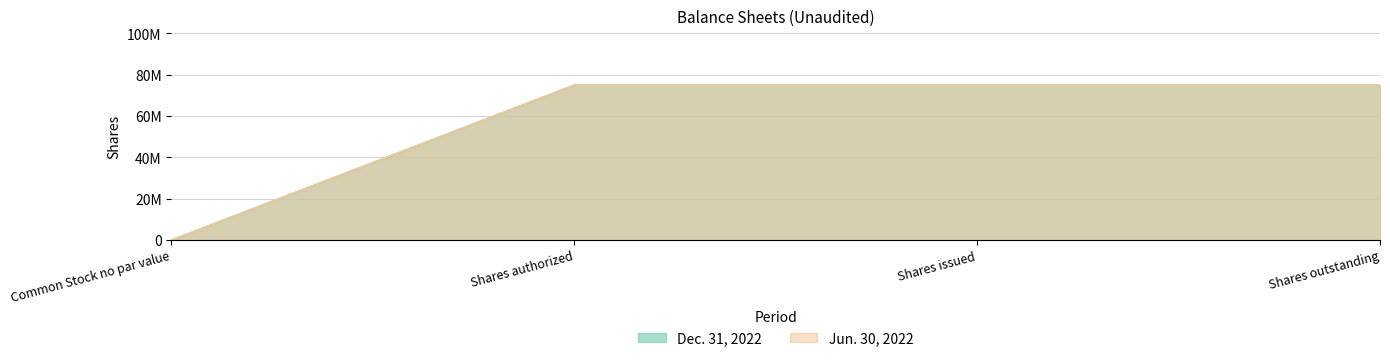

At which label does Jun. 30, 2022 reach its minimum?

Common Stock no par value